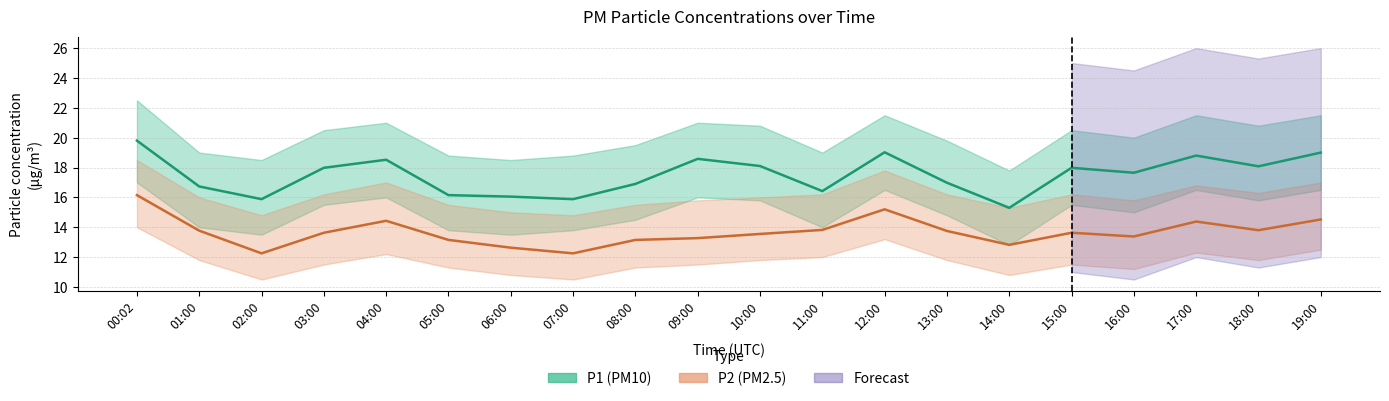

Is it true that P1 equals 8.7 at 04:00?

False